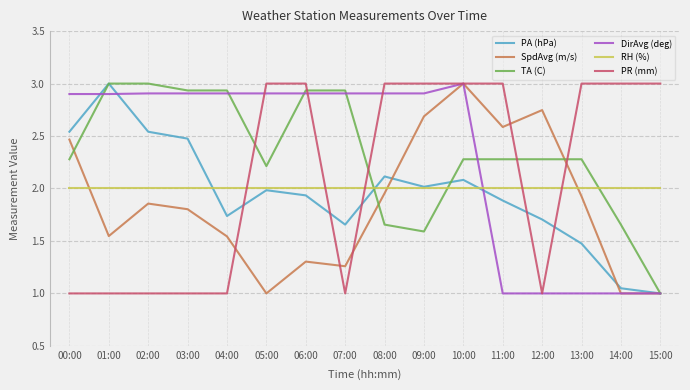

How many times do TA (C) and PR (mm) cross each other?

5